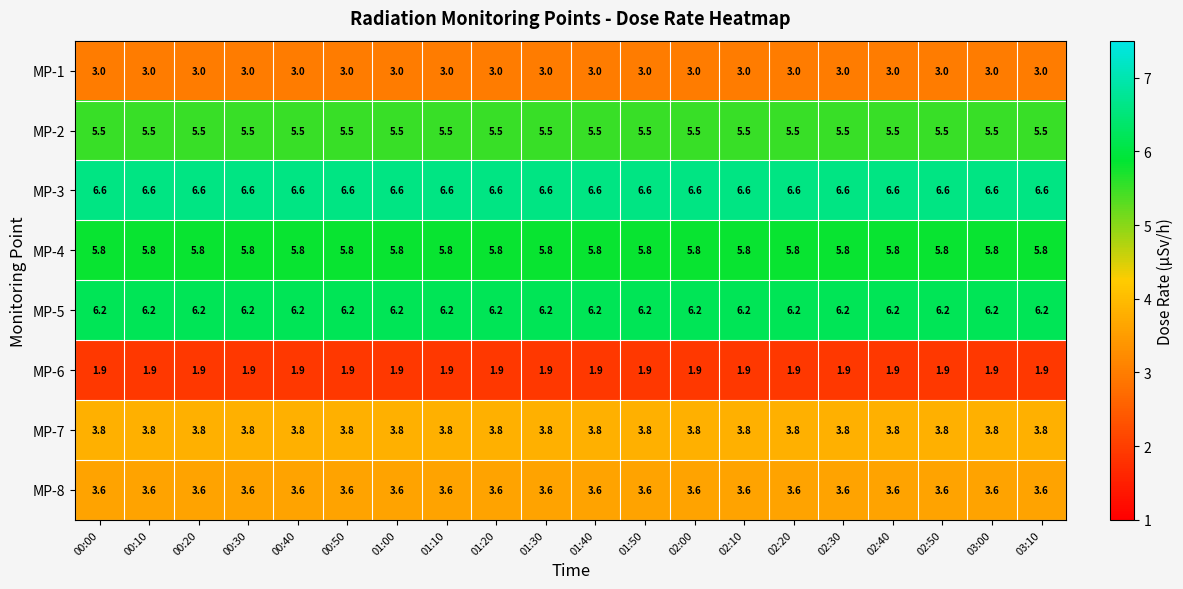

Rank the series at 00:30 from lowest to highest value.

MP-6, MP-1, MP-8, MP-7, MP-2, MP-4, MP-5, MP-3